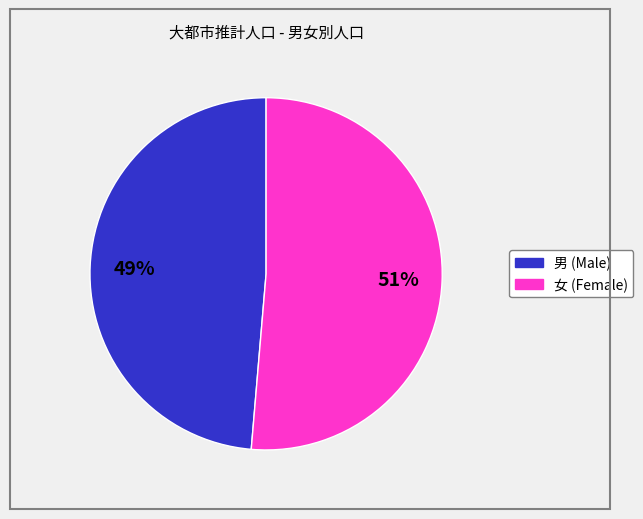

Is there a majority slice in this chart?

Yes